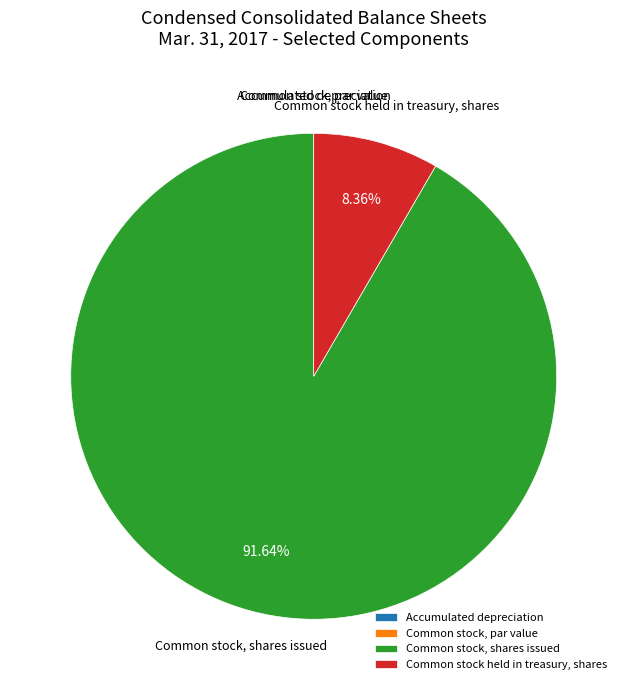

Is it true that Common stock, shares issued is 99% of the pie?

False